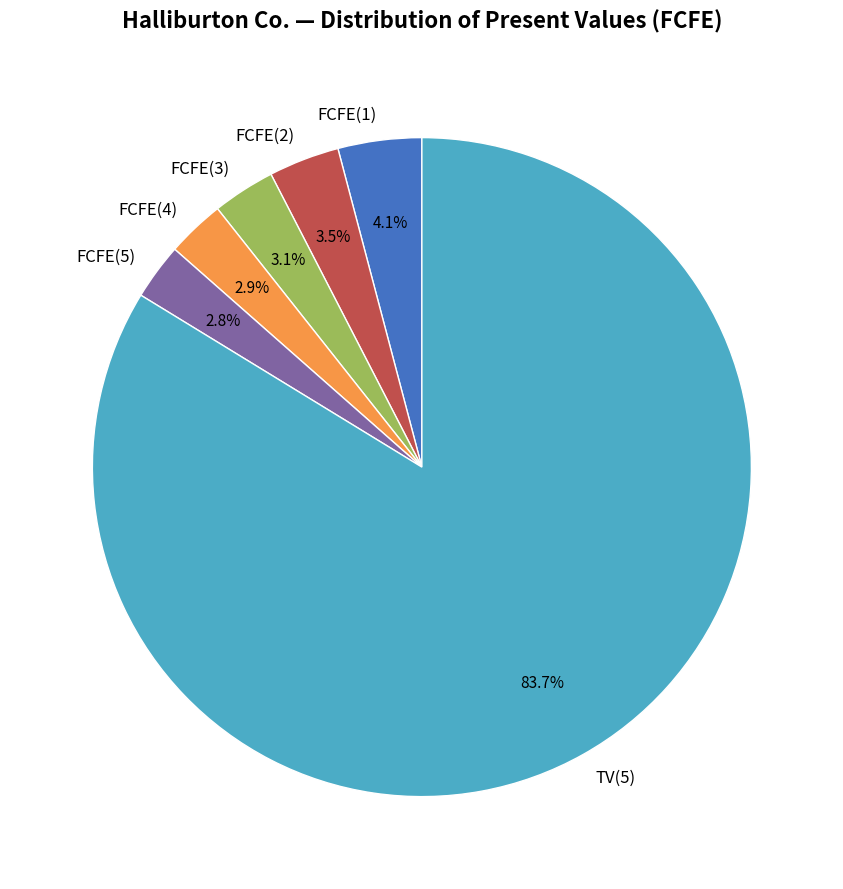

Count the number of slices in the pie.

6